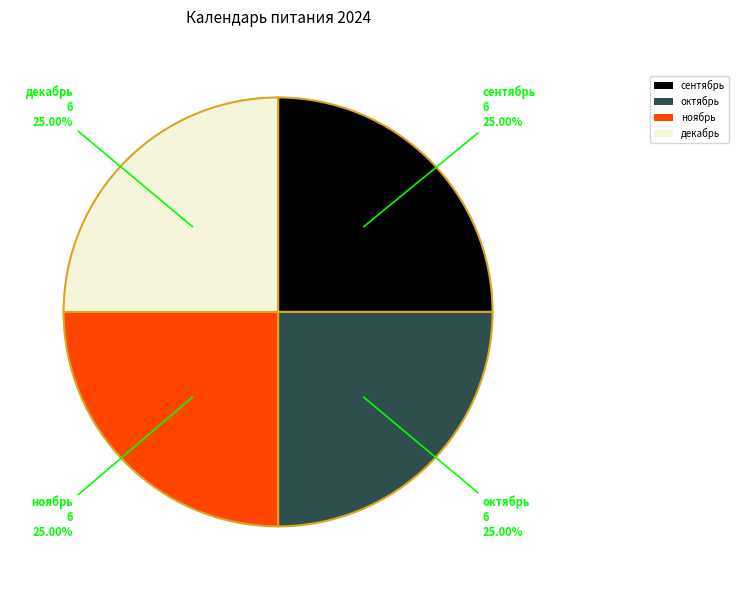

Count the number of slices in the pie.

4